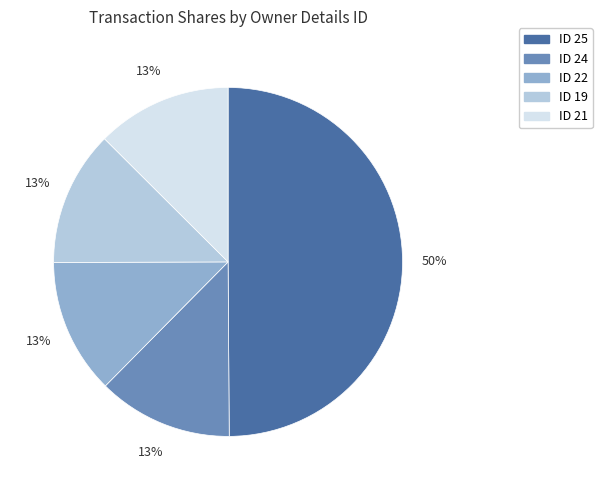

To the nearest percent, what is the average slice percentage?

20%